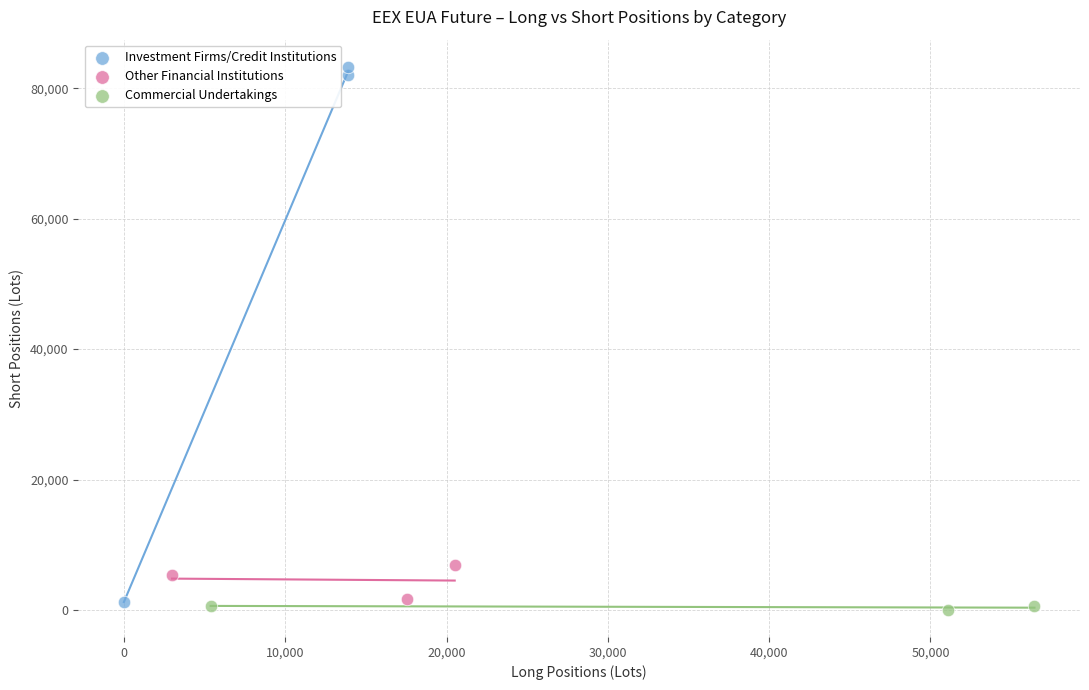

Which series contains the highest Y value?

Investment Firms/Credit Institutions